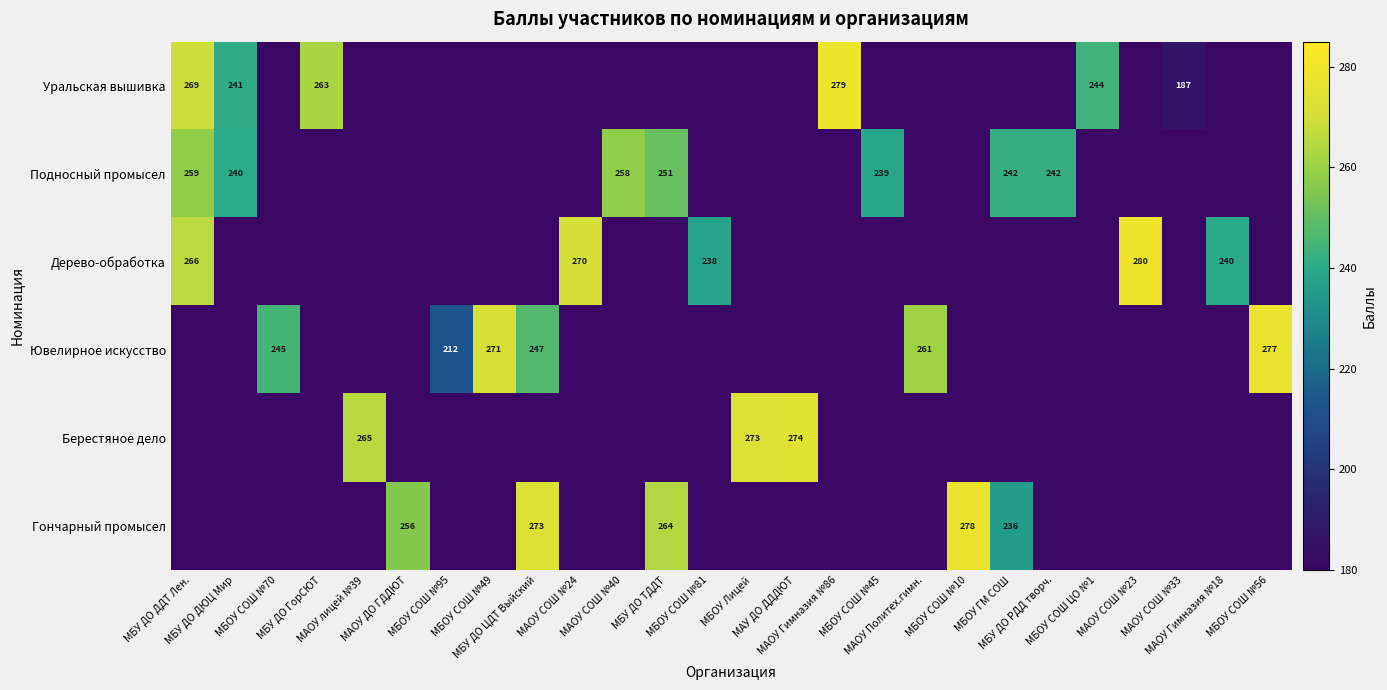

What is the difference between the maximum and second lowest values in the Ювелирное искусство series?

277.0